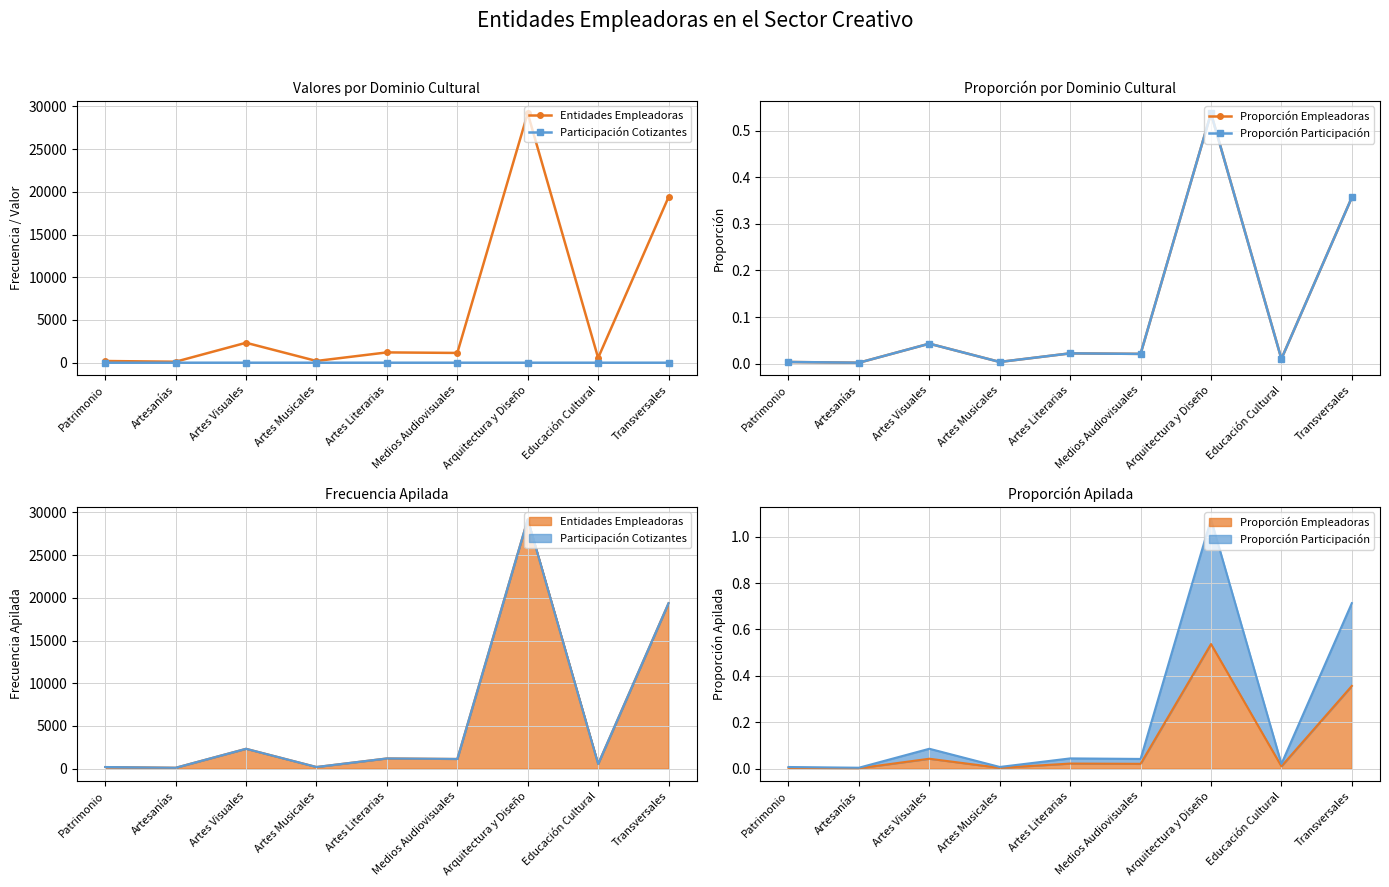

How many data points in Entidades Empleadoras are above 1145?

4